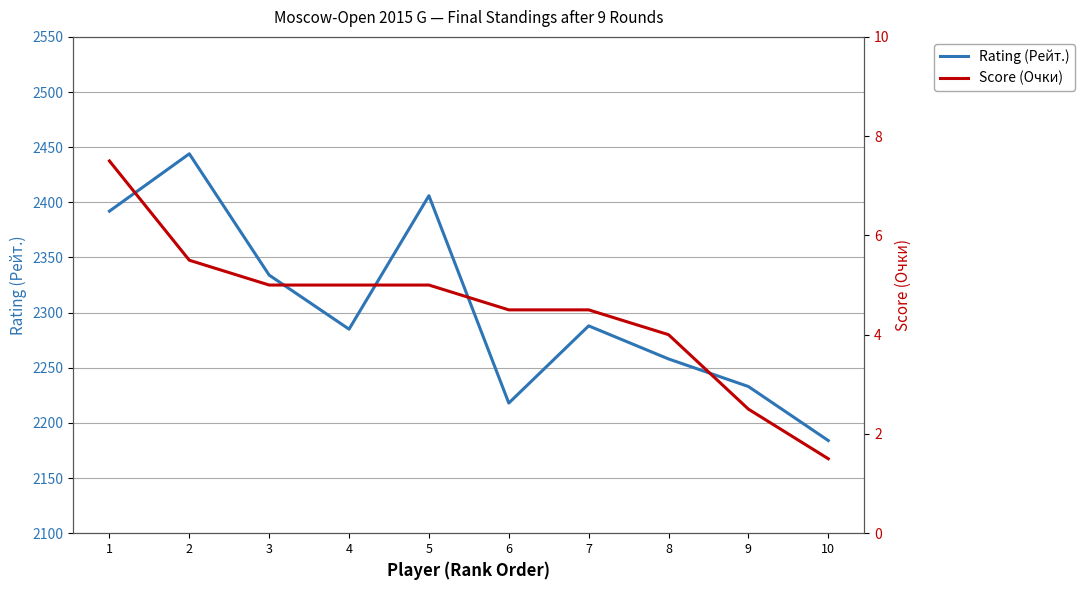

What is the total value across all series at 6?

2222.5